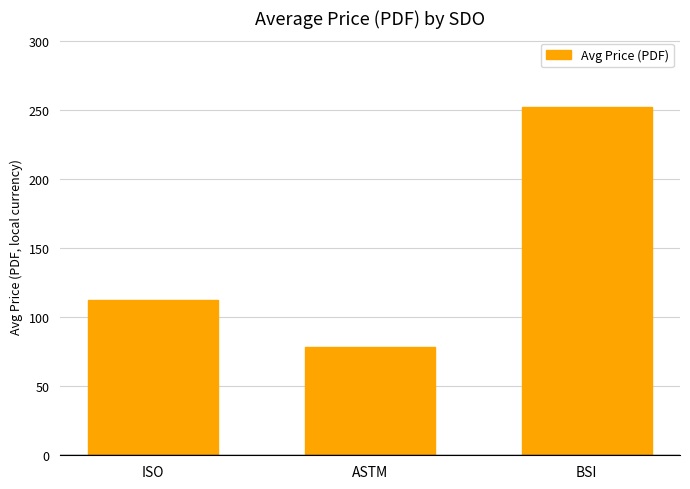

Reading left to right, what are all the values shown in this chart?

ISO=112.6	ASTM=78.1	BSI=252.2